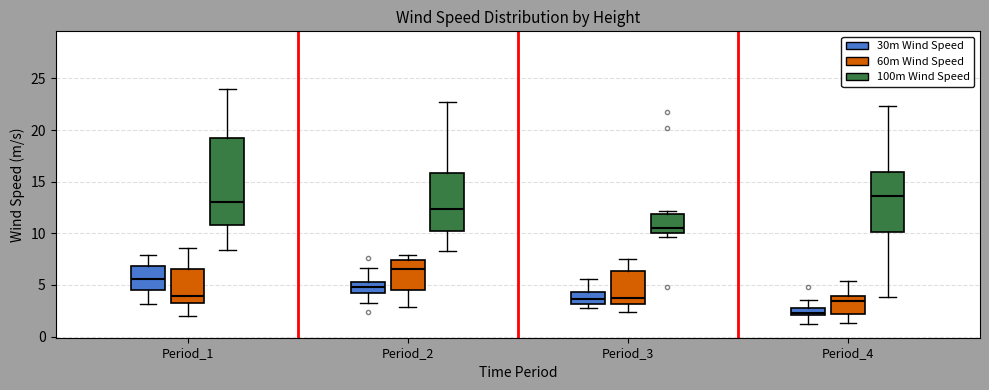

Which box is the tallest, from its lower edge to its upper edge?

Period_1 (100m Wind Speed)